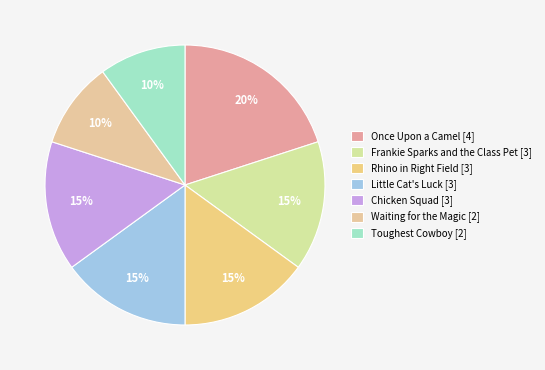

Which category has the biggest portion of the pie?

Once Upon a Camel [4]